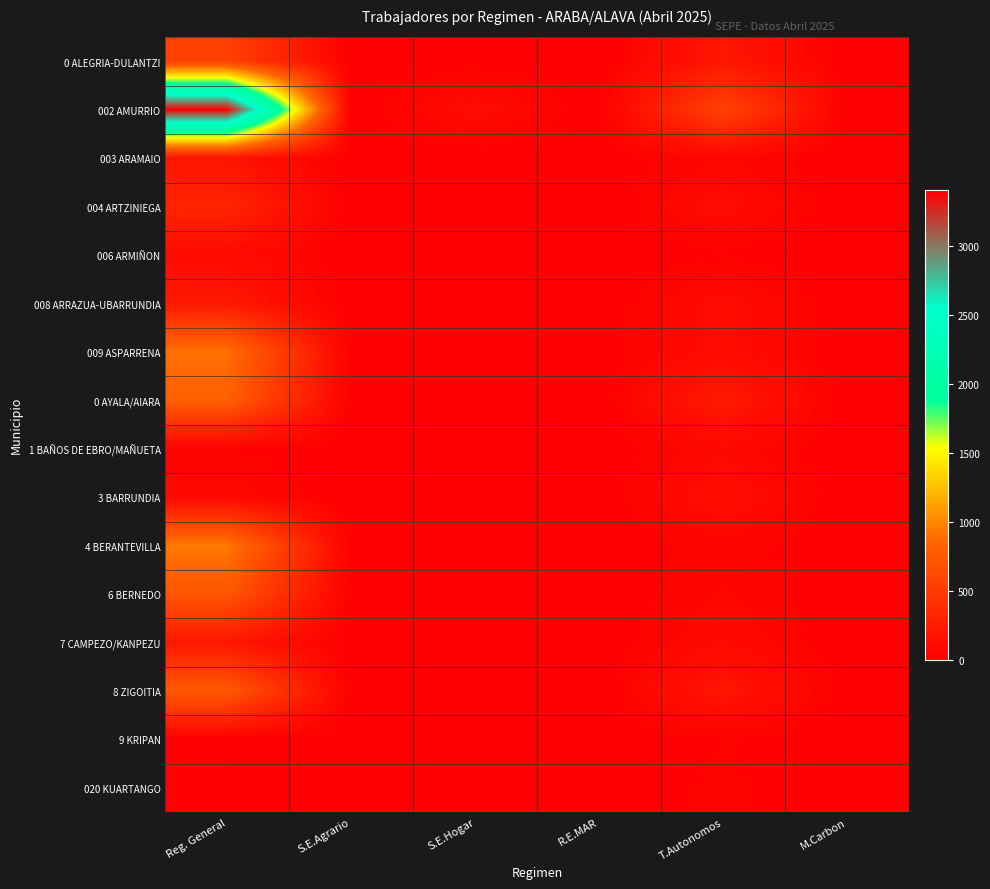

Reading right to left, list all the values displayed in this chart.

0 ALEGRIA-DULANTZI: M.Carbon=0	T.Autonomos=199	R.E.MAR=0	S.E.Hogar=17	S.E.Agrario=0	Reg. General=555
002 AMURRIO: M.Carbon=0	T.Autonomos=572	R.E.MAR=0	S.E.Hogar=104	S.E.Agrario=0	Reg. General=3411
003 ARAMAIO: M.Carbon=0	T.Autonomos=56	R.E.MAR=0	S.E.Hogar=5	S.E.Agrario=0	Reg. General=179
004 ARTZINIEGA: M.Carbon=0	T.Autonomos=104	R.E.MAR=0	S.E.Hogar=10	S.E.Agrario=0	Reg. General=312
006 ARMIÑON: M.Carbon=0	T.Autonomos=20	R.E.MAR=0	S.E.Hogar=0	S.E.Agrario=0	Reg. General=104
008 ARRAZUA-UBARRUNDIA: M.Carbon=0	T.Autonomos=104	R.E.MAR=0	S.E.Hogar=6	S.E.Agrario=0	Reg. General=213
009 ASPARRENA: M.Carbon=0	T.Autonomos=104	R.E.MAR=0	S.E.Hogar=7	S.E.Agrario=0	Reg. General=910
0 AYALA/AIARA: M.Carbon=0	T.Autonomos=226	R.E.MAR=0	S.E.Hogar=16	S.E.Agrario=0	Reg. General=806
1 BAÑOS DE EBRO/MAÑUETA: M.Carbon=0	T.Autonomos=76	R.E.MAR=0	S.E.Hogar=0	S.E.Agrario=0	Reg. General=29
3 BARRUNDIA: M.Carbon=0	T.Autonomos=121	R.E.MAR=0	S.E.Hogar=6	S.E.Agrario=0	Reg. General=74
4 BERANTEVILLA: M.Carbon=0	T.Autonomos=43	R.E.MAR=0	S.E.Hogar=6	S.E.Agrario=0	Reg. General=956
6 BERNEDO: M.Carbon=0	T.Autonomos=57	R.E.MAR=0	S.E.Hogar=0	S.E.Agrario=0	Reg. General=734
7 CAMPEZO/KANPEZU: M.Carbon=0	T.Autonomos=85	R.E.MAR=0	S.E.Hogar=0	S.E.Agrario=5	Reg. General=199
8 ZIGOITIA: M.Carbon=0	T.Autonomos=196	R.E.MAR=0	S.E.Hogar=21	S.E.Agrario=0	Reg. General=756
9 KRIPAN: M.Carbon=0	T.Autonomos=27	R.E.MAR=0	S.E.Hogar=0	S.E.Agrario=0	Reg. General=11
020 KUARTANGO: M.Carbon=0	T.Autonomos=35	R.E.MAR=0	S.E.Hogar=0	S.E.Agrario=0	Reg. General=16